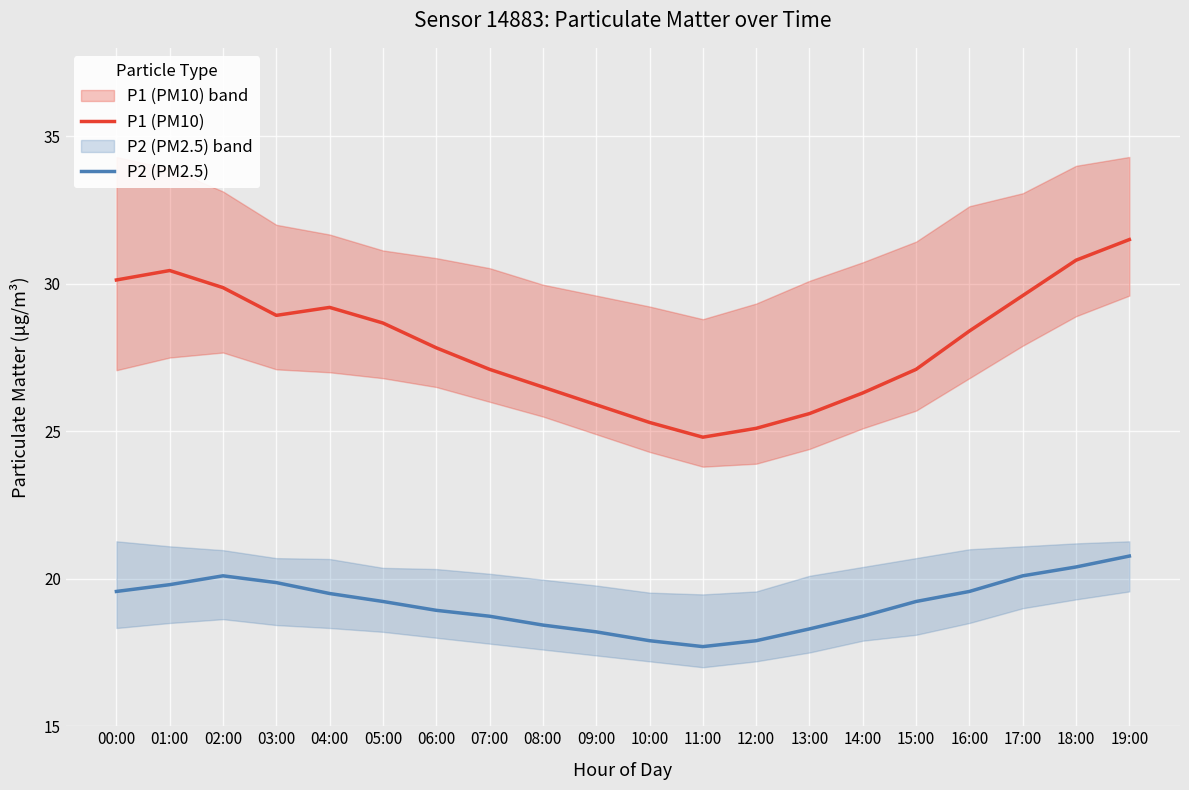

What position from the right is 00:00?

20